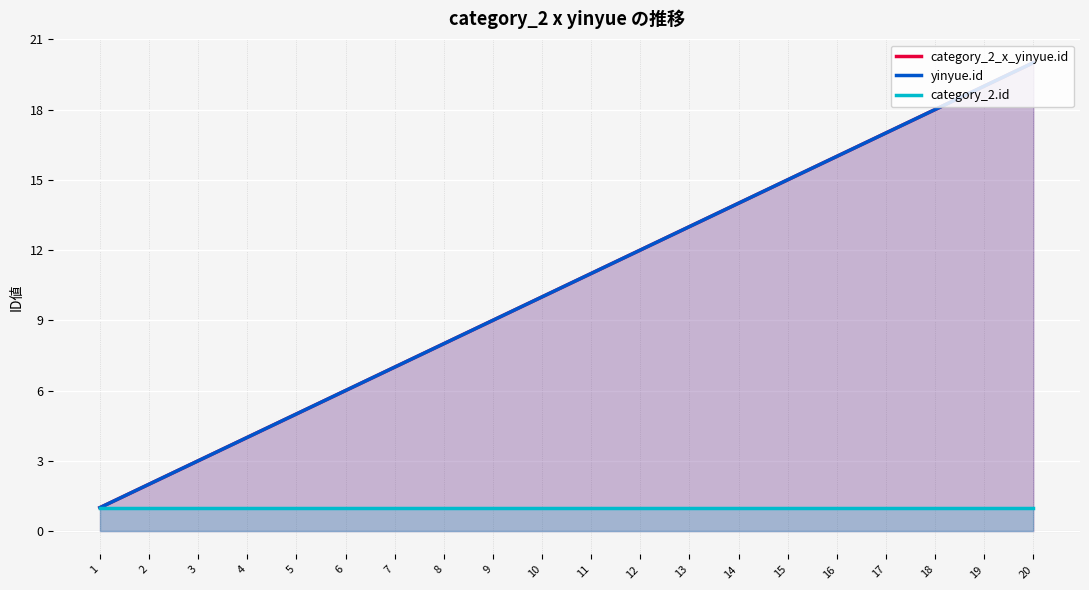

True or false: category_2_x_yinyue.id and category_2.id intersect in this chart.

False